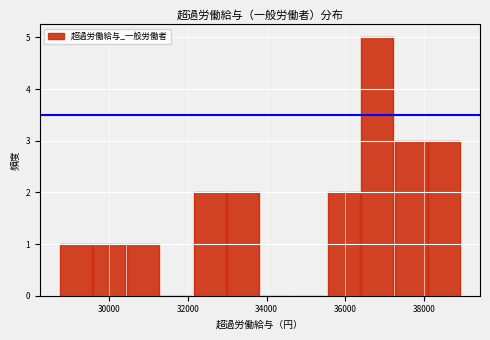

Which range on the x-axis has the tallest bar?

36400 to 37200